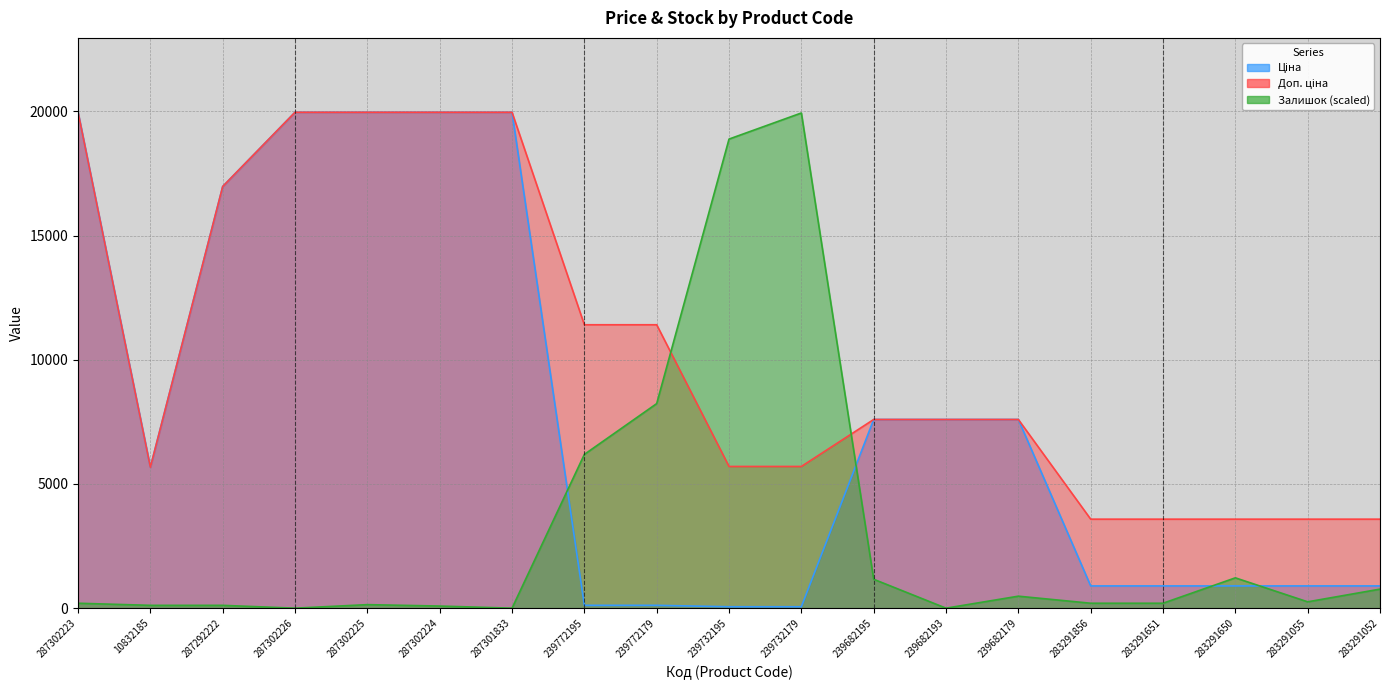

What is the total value across all series at 287302226?

39928.3